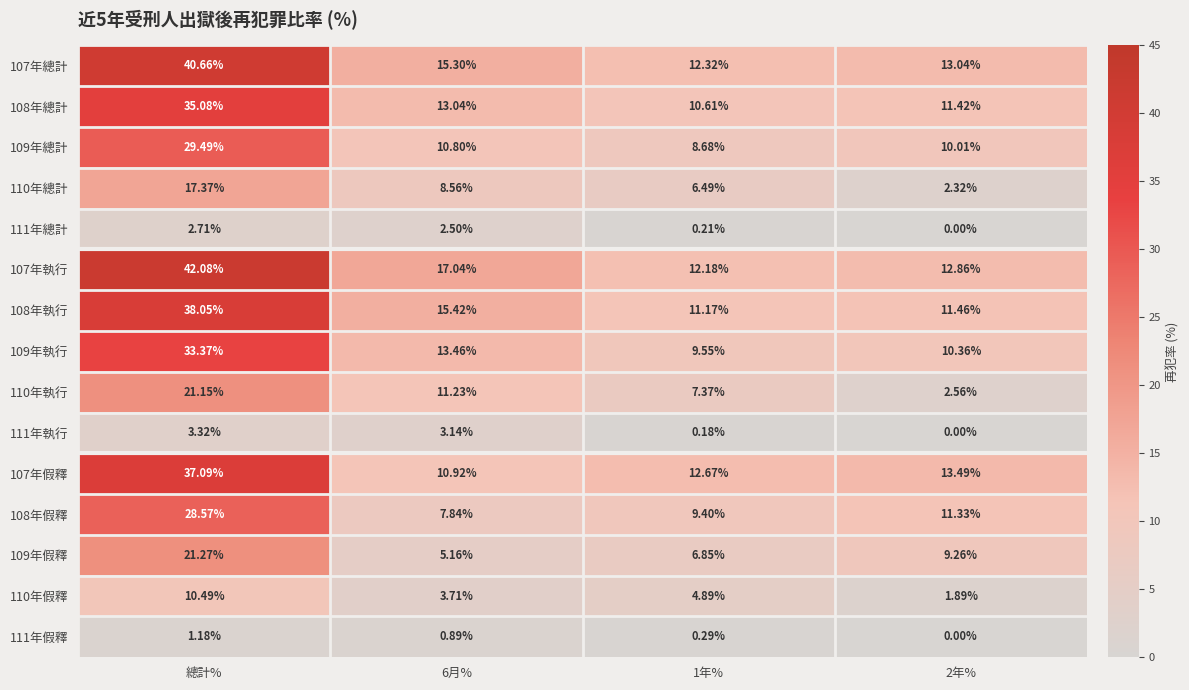

Rank the series by their maximum value, from highest to lowest.

107年執行, 107年總計, 108年執行, 107年假釋, 108年總計, 109年執行, 109年總計, 108年假釋, 109年假釋, 110年執行, 110年總計, 110年假釋, 111年執行, 111年總計, 111年假釋